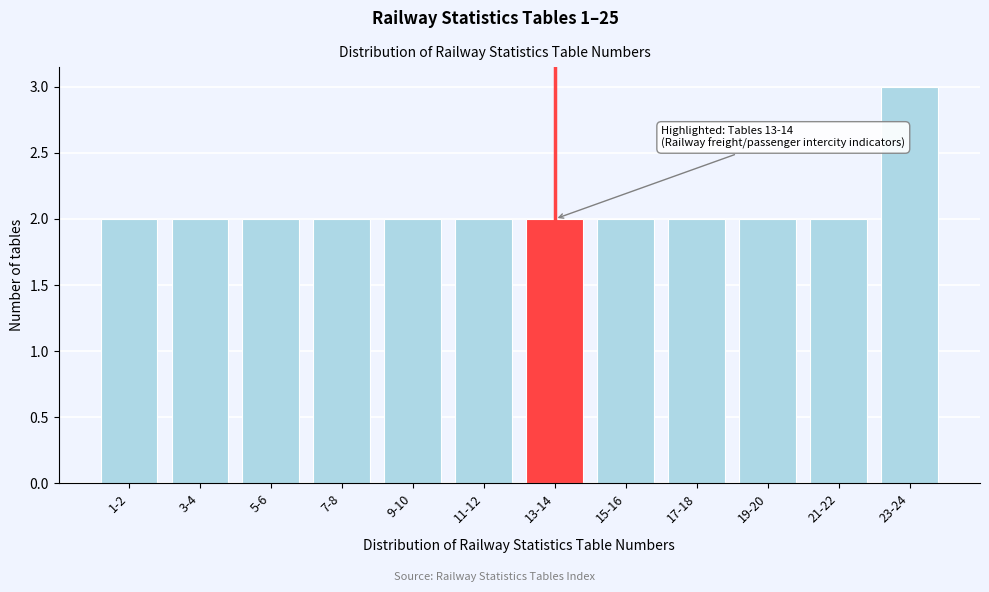

Reading right to left, what are all the values shown in this chart?

3	2	2	2	2	2	2	2	2	2	2	2